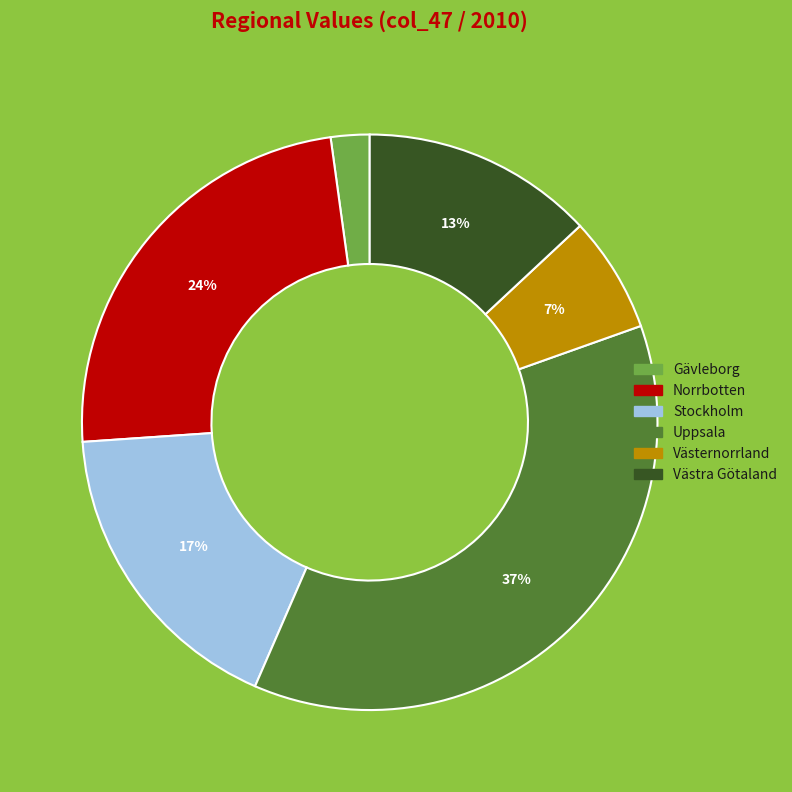

To the nearest percent, what is the average slice percentage?

17%